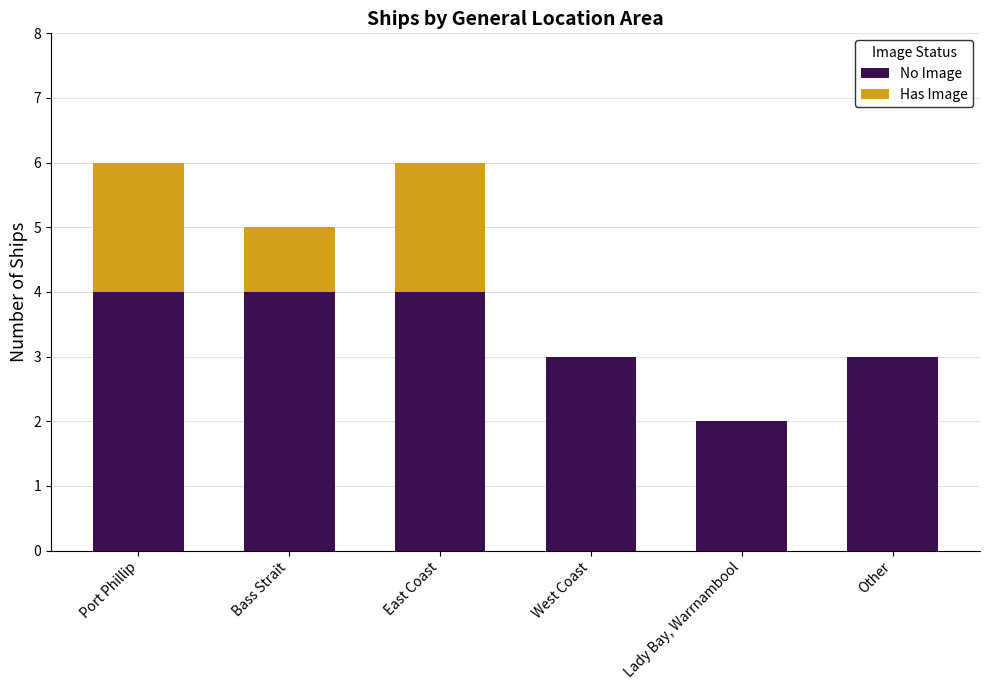

Are the bars horizontal?

No